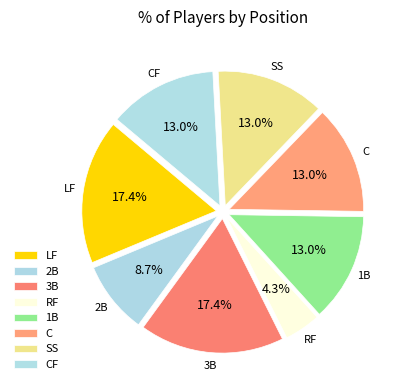

The SS slice represents 13% of the pie. True or false?

True